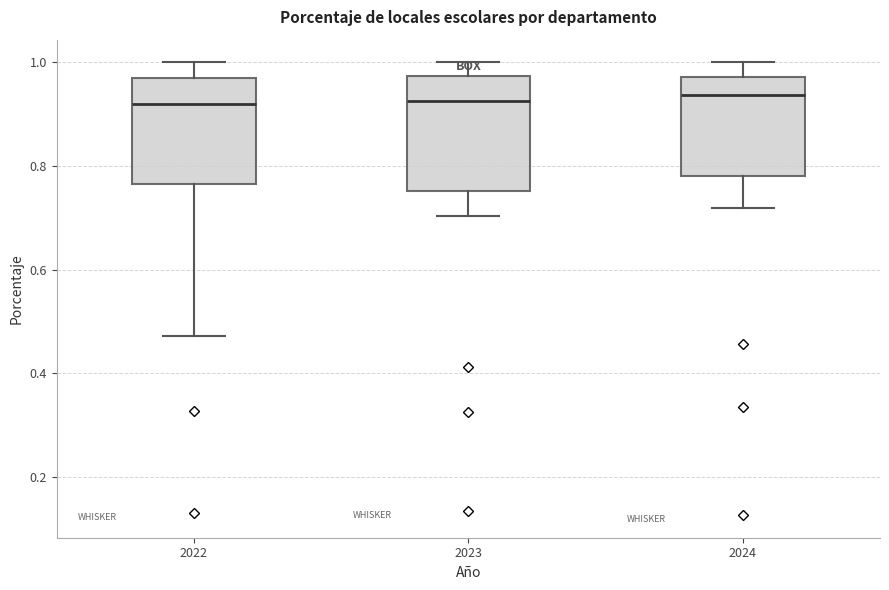

Reading left to right, transcribe this box plot: for each box, give where its median line is, the range the box spans, and where its two whiskers end, as read against the y-axis. The values are not printed on the chart, so give them approximately, as read against the axis.

2022: median 0.92, box 0.76 to 0.96, whiskers 0.48 to 1.00
2023: median 0.92, box 0.76 to 0.98, whiskers 0.70 to 1.00
2024: median 0.94, box 0.78 to 0.98, whiskers 0.72 to 1.00